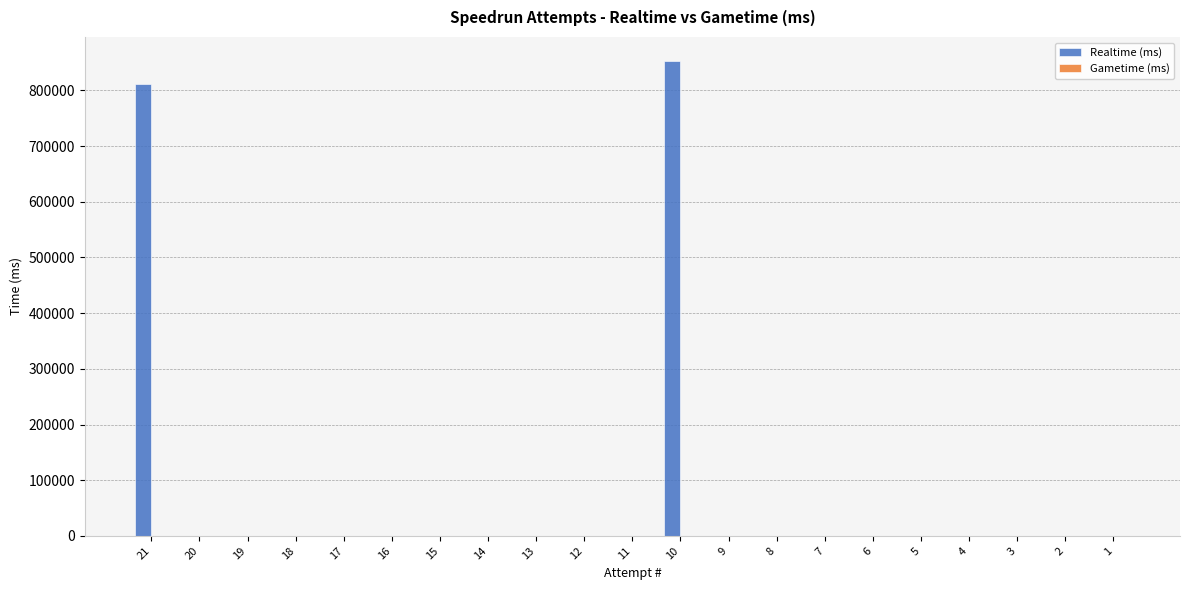

Is it true that the value at 10 is 853187?

True